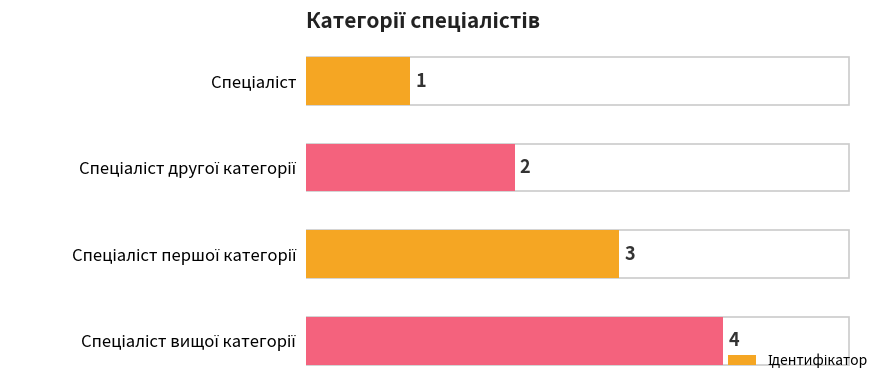

What is the greatest value displayed?

4